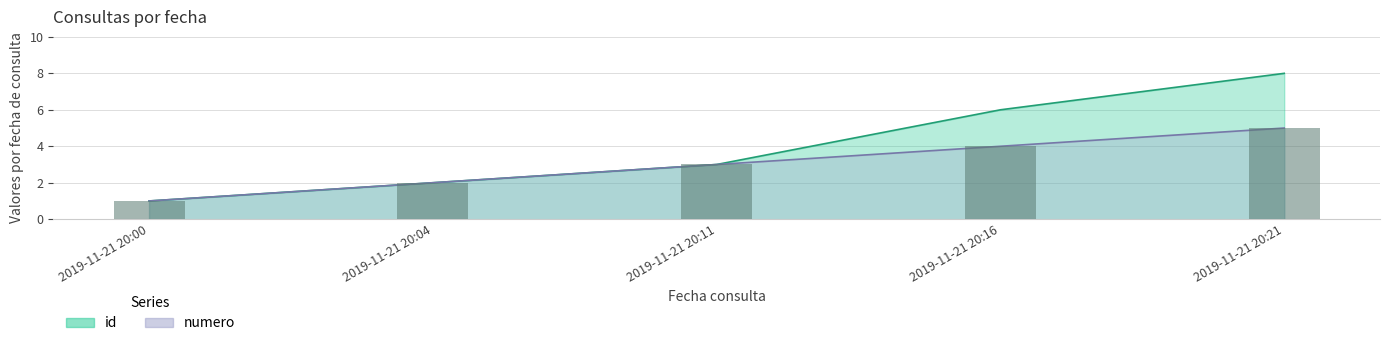

At how many categories does at least one series exceed 1?

4